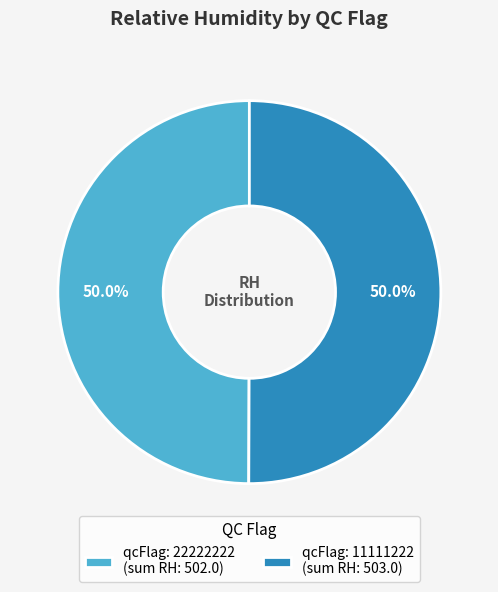

What is the ratio of the value at qcFlag: 11111222 (sum RH: 503.0) to the value at qcFlag: 22222222 (sum RH: 502.0)?

1.0